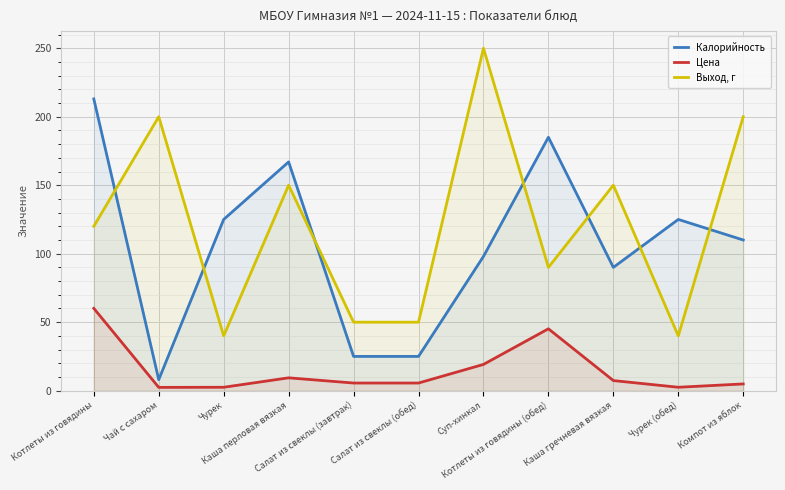

Which series has the widest spread of values?

Выход, г